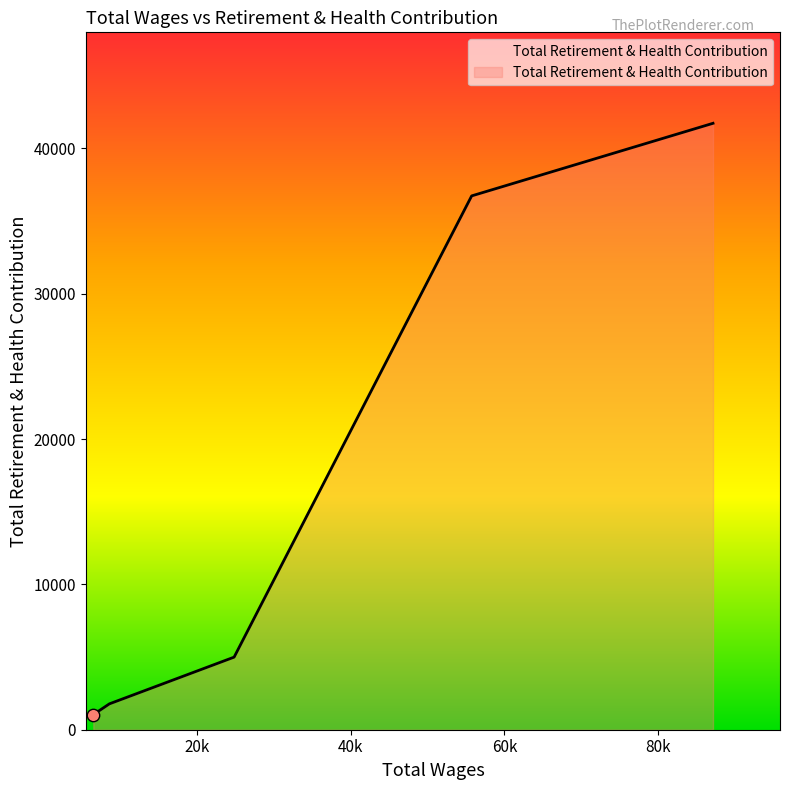

What is the average value?

17251